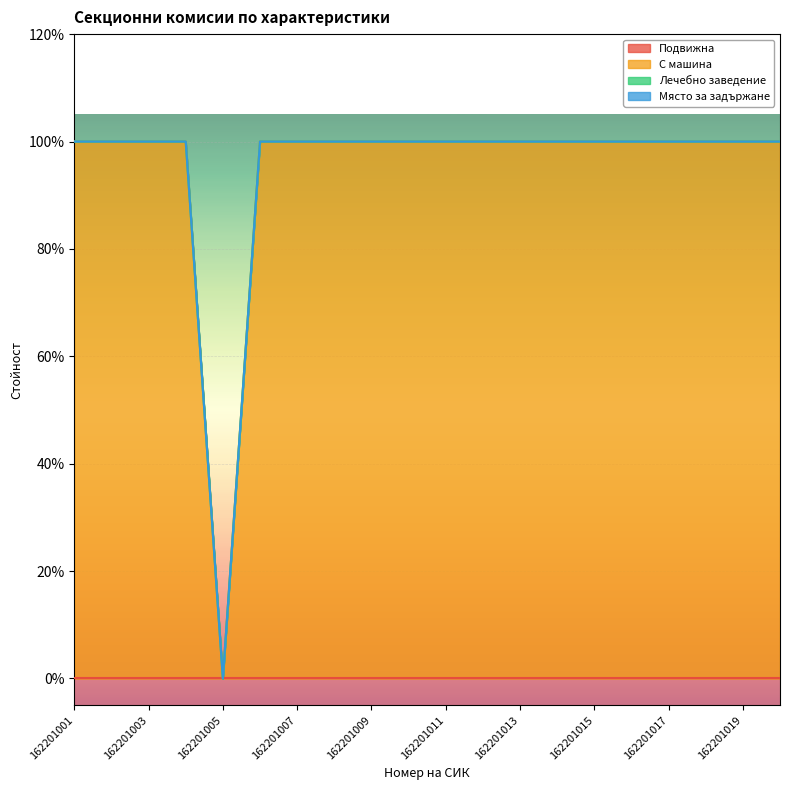

Which category has the lowest value across all series?

162201001